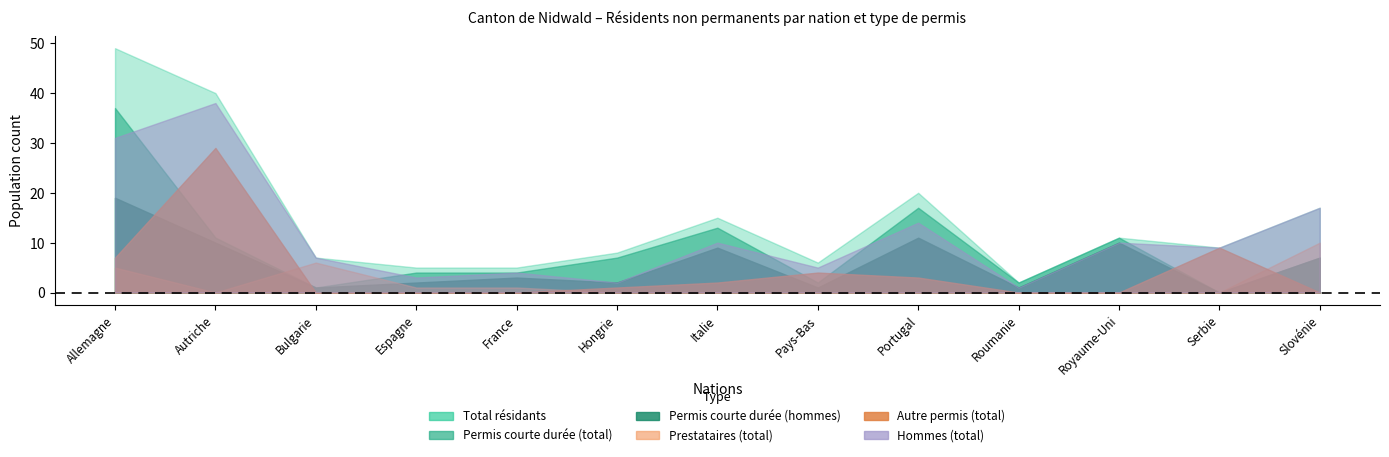

What is the difference between the Permis courte durée Total (col_4) values at France and Roumanie?

2